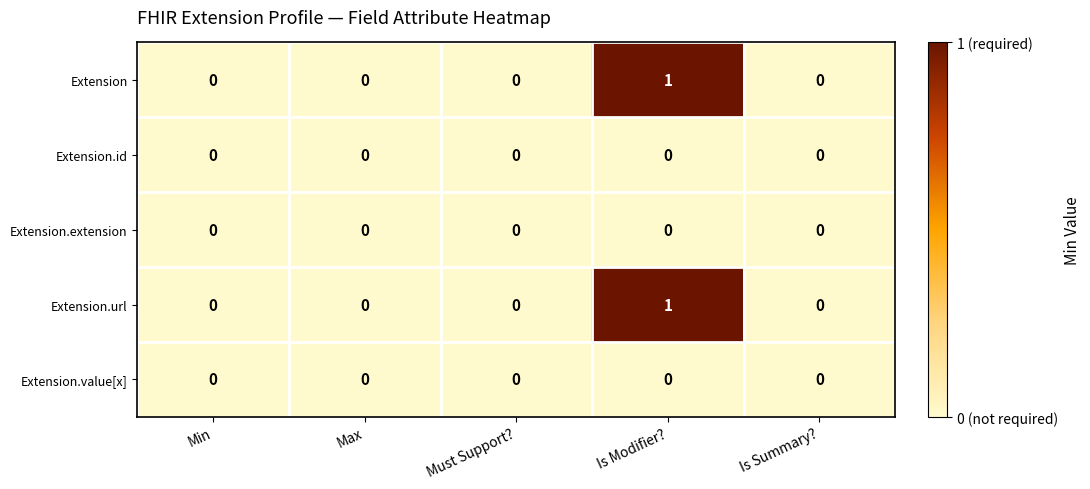

The value of Extension.value[x] at Is Modifier? is 0. True or false?

True